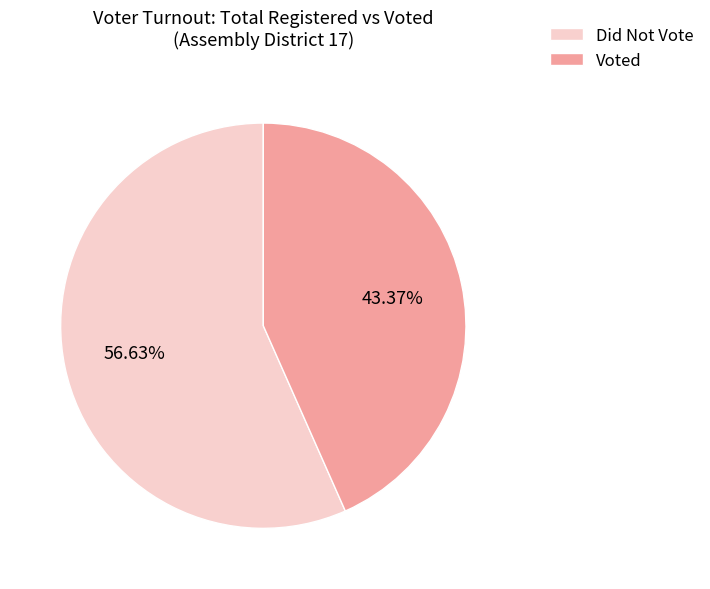

Is there a majority slice in this chart?

Yes